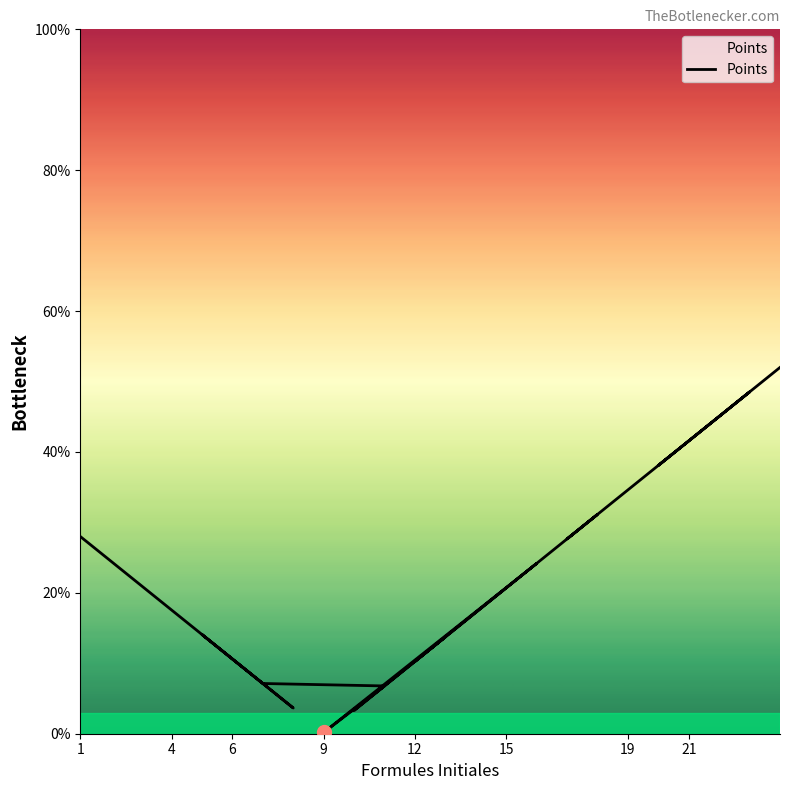

Count the number of values greater than 21.

12